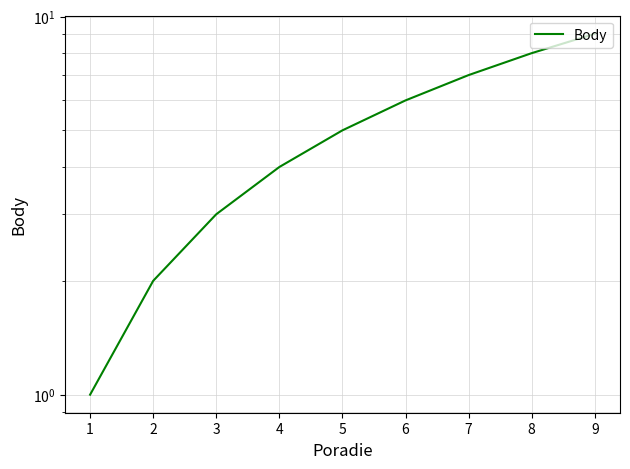

Is it true that the value at 0 is 2?

False